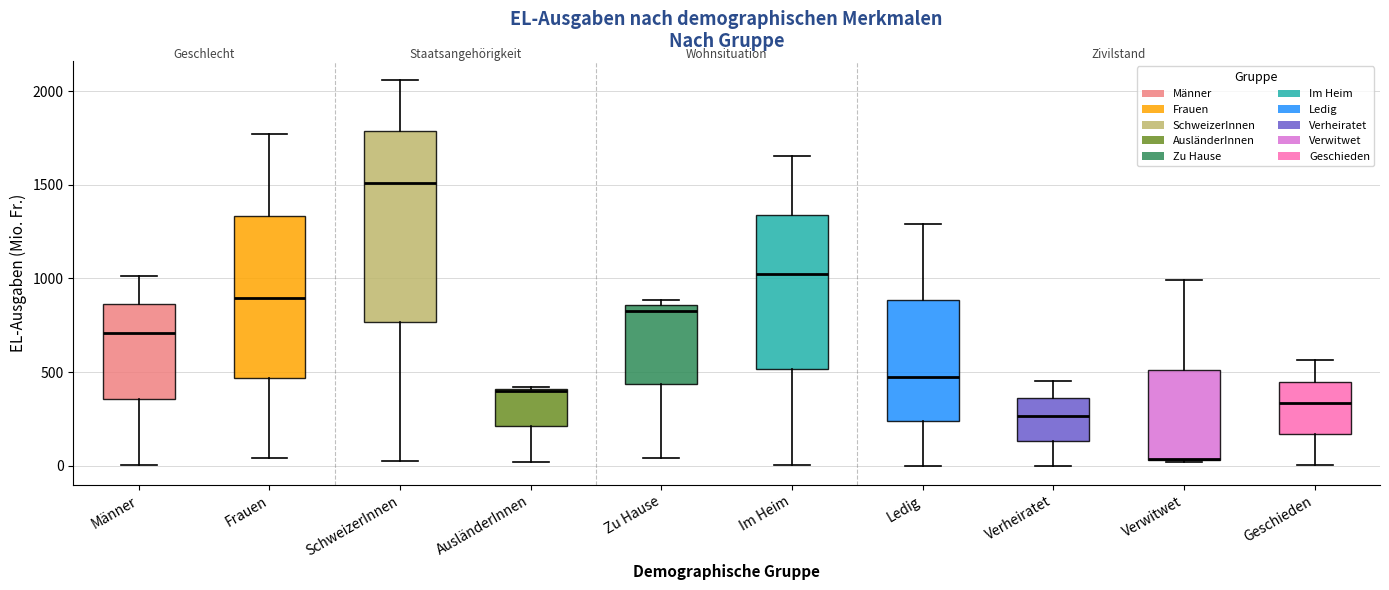

Which box is the tallest, from its lower edge to its upper edge?

SchweizerInnen